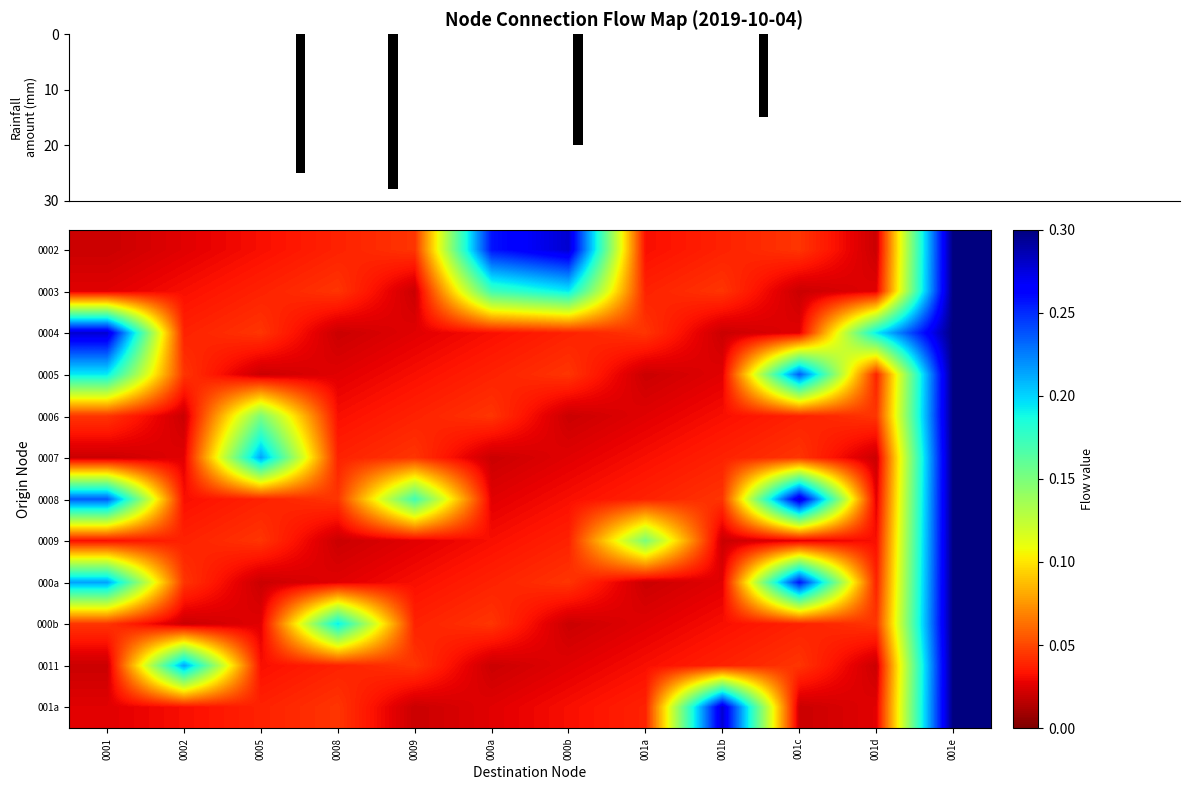

List the labels in order of 0003 value, largest first.

001e, 000b, 000a, 0008, 001b, 0005, 001a, 0002, 0001, 001d, 0009, 001c